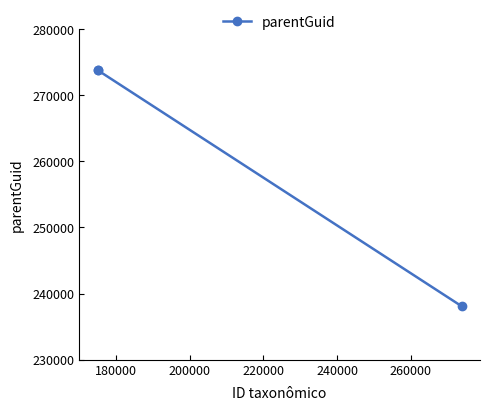

Does the chart have visible grid lines?

No